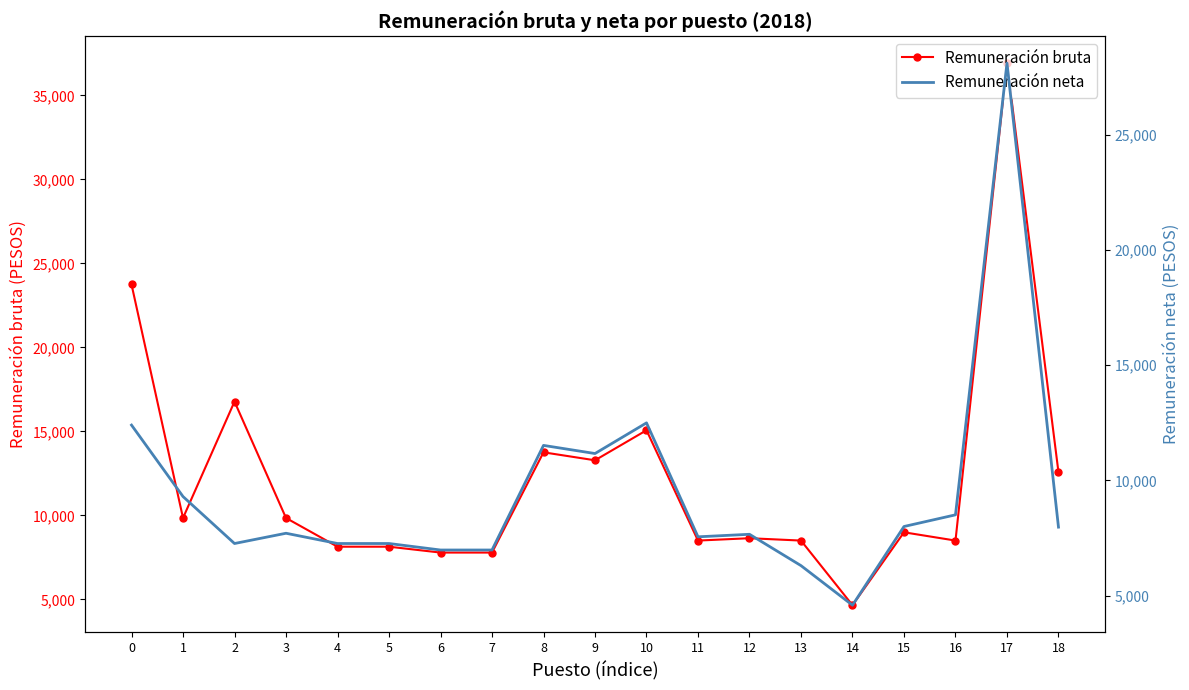

True or false: Remuneración bruta and Remuneración neta intersect in this chart.

False